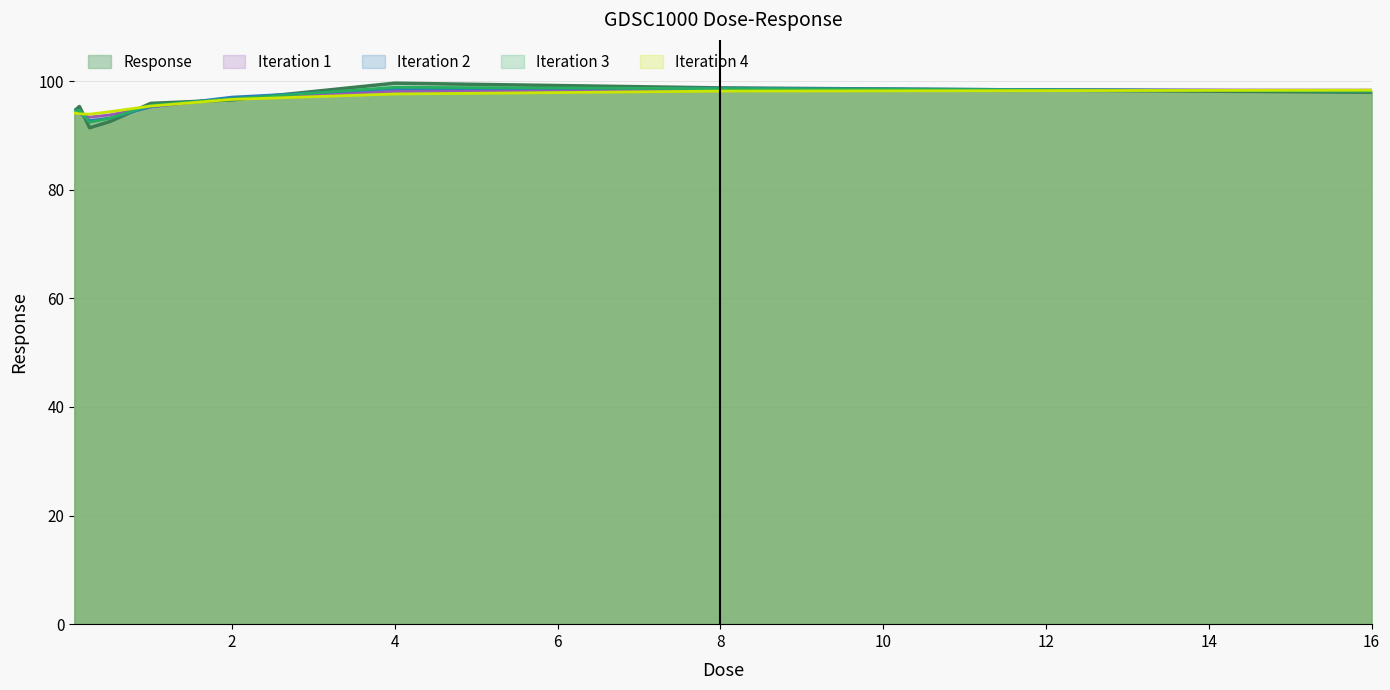

What is the sum of the values at 0.0625 and 4.0?

194.2